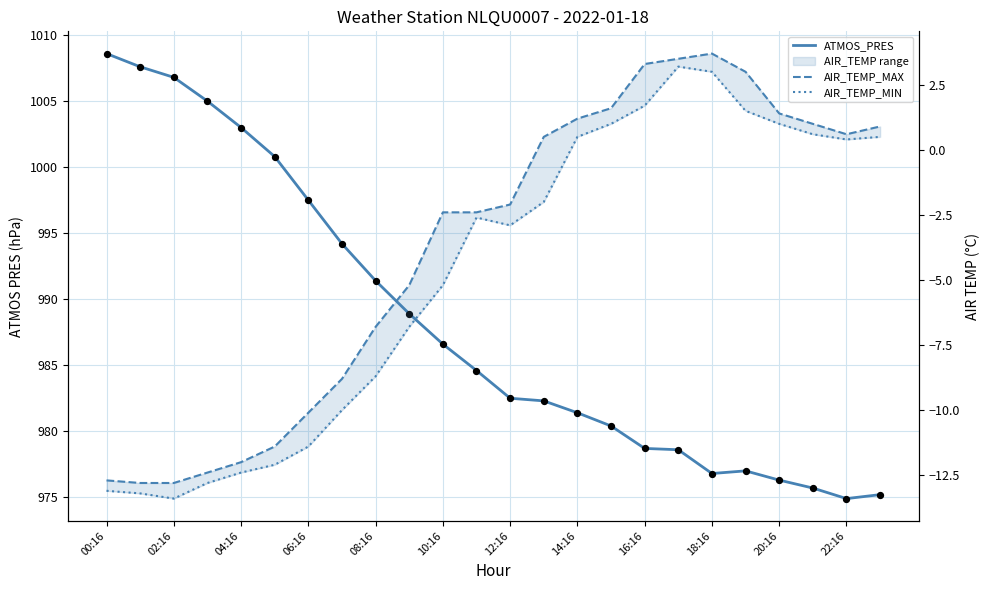

What are all the series names shown in the legend?

ATMOS_PRES, AIR_TEMP_MAX, AIR_TEMP_MIN